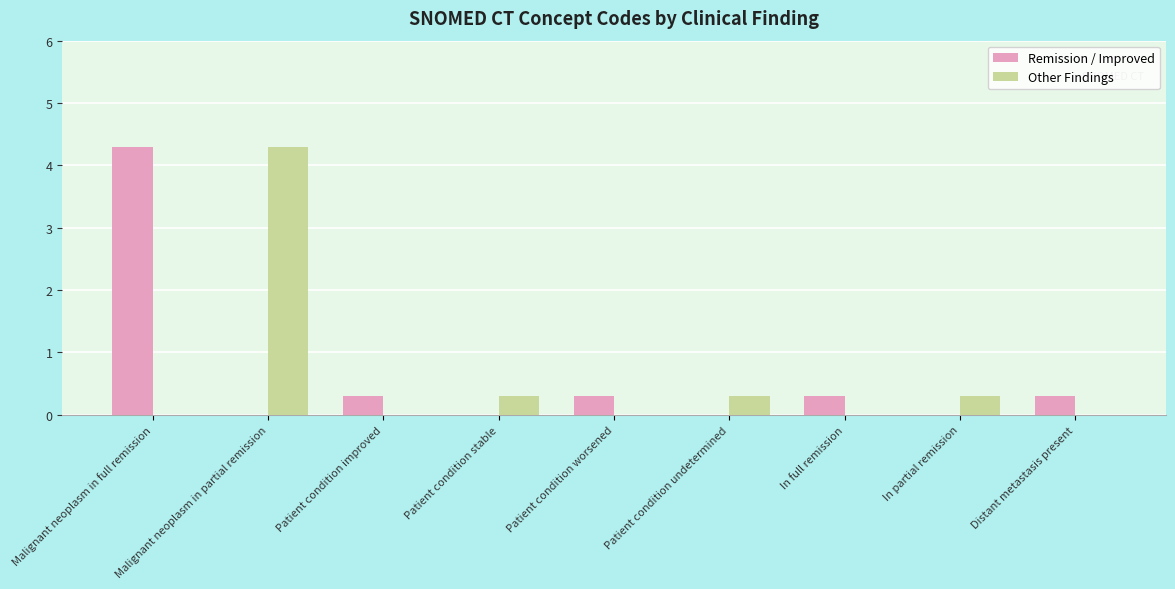

Is it true that Other Findings equals 2.2 at Malignant neoplasm in full remission?

False